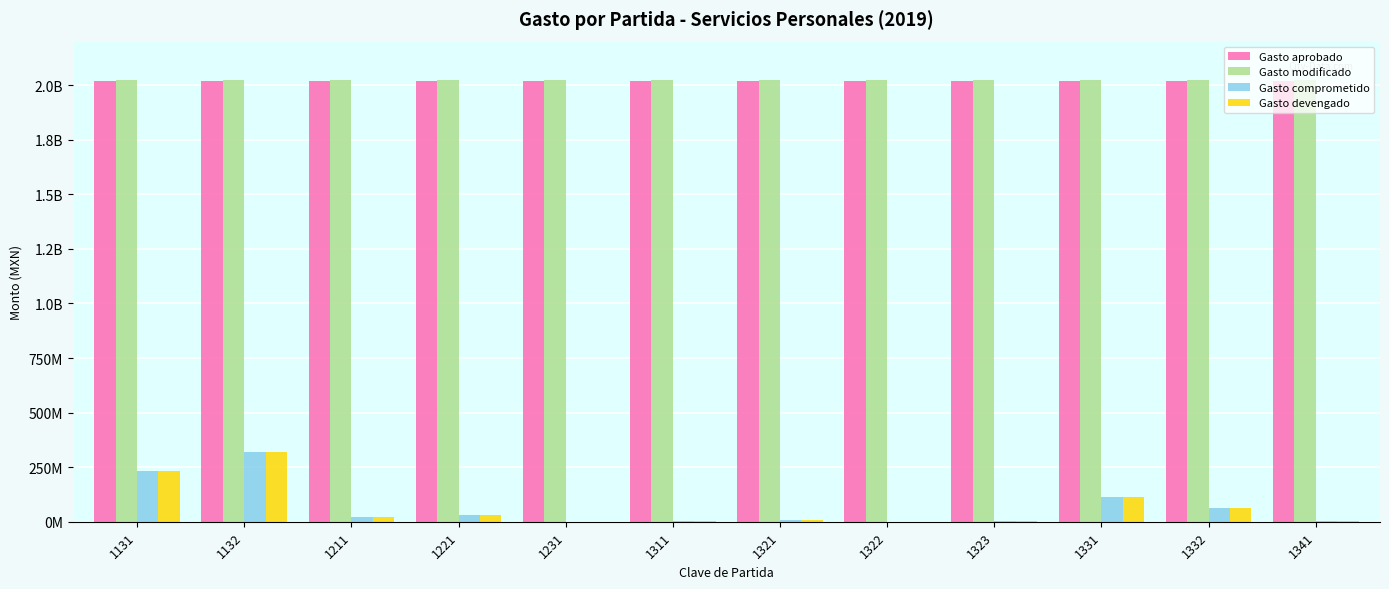

At 1311, list the series in order from largest to smallest.

Gasto modificado, Gasto aprobado, Gasto comprometido, Gasto devengado